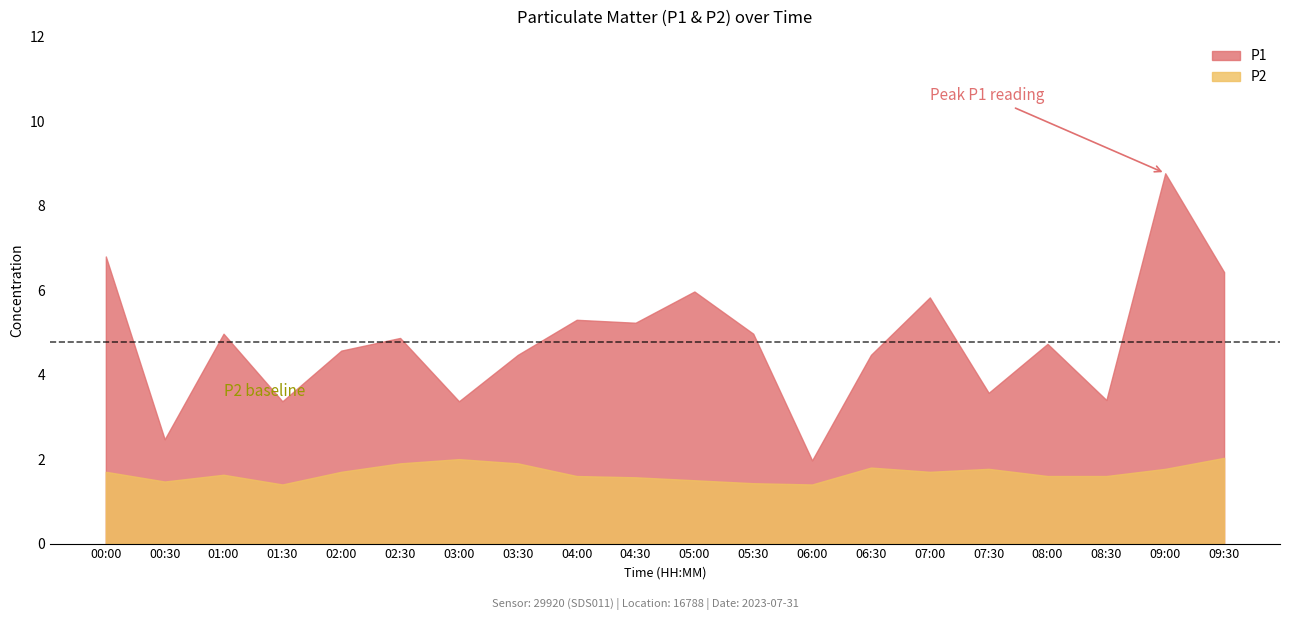

What is the lowest value of the P2 series?

1.4